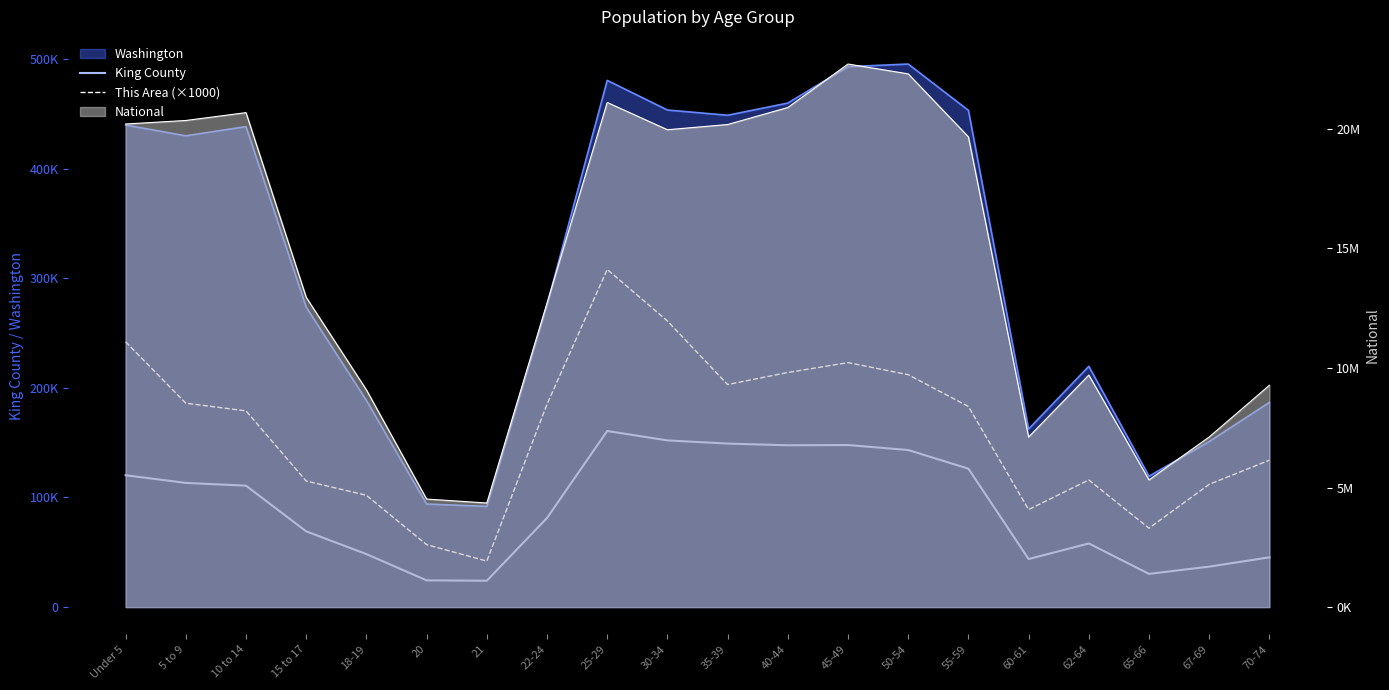

Where is the first local maximum for King County?

25-29